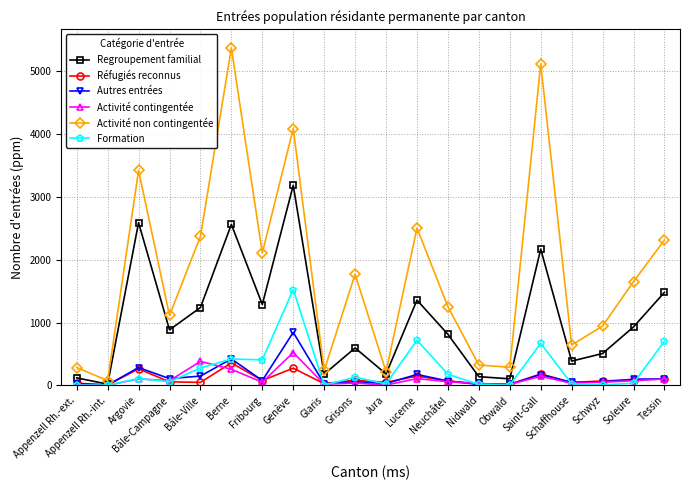

Where does the Autres entrées series first go above 76?

Argovie